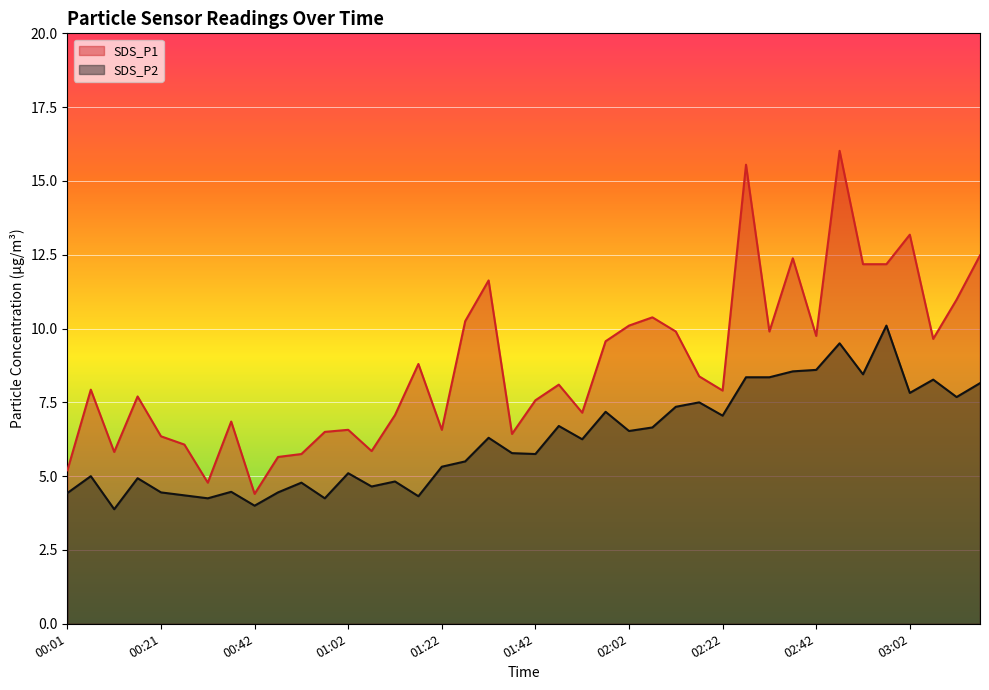

What position from the left is 03:02?

37